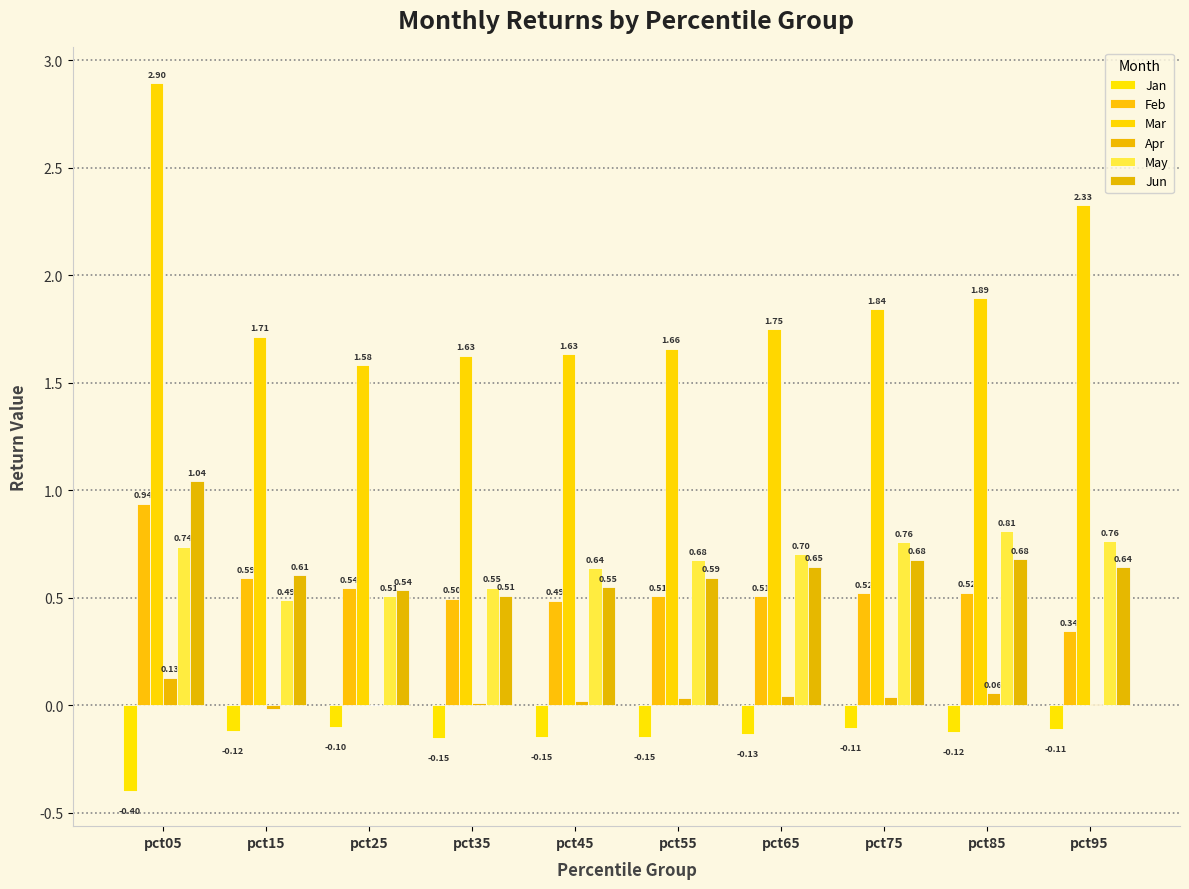

How many groups of bars are there?

10